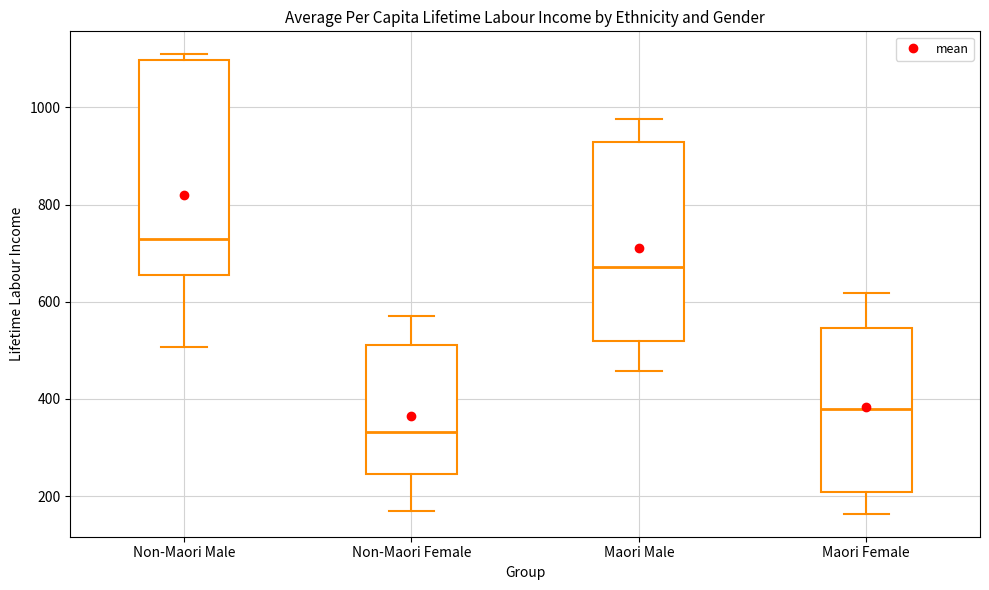

Reading left to right, transcribe this box plot: for each box, give where its median line is, the range the box spans, and where its two whiskers end, as read against the y-axis. The values are not printed on the chart, so give them approximately, as read against the axis.

Non-Maori Male: median 720, box 660 to 1100, whiskers 500 to 1100 (just above the box's upper edge)
Non-Maori Female: median 340, box 240 to 520, whiskers 160 to 580
Maori Male: median 680, box 520 to 920, whiskers 460 to 980
Maori Female: median 380, box 200 to 540, whiskers 160 to 620